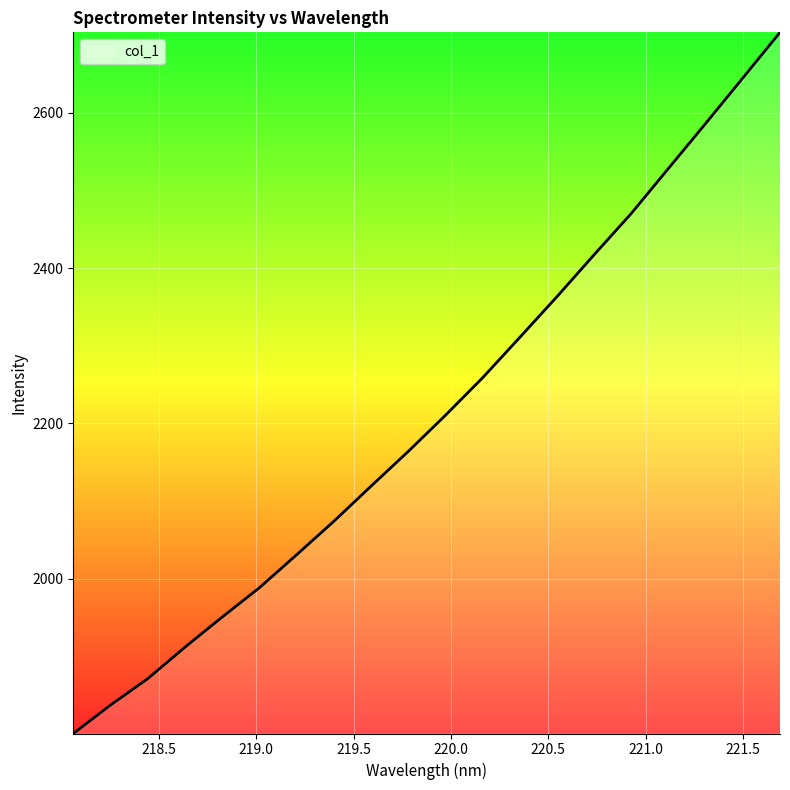

What is the maximum value shown in the chart?

2703.1